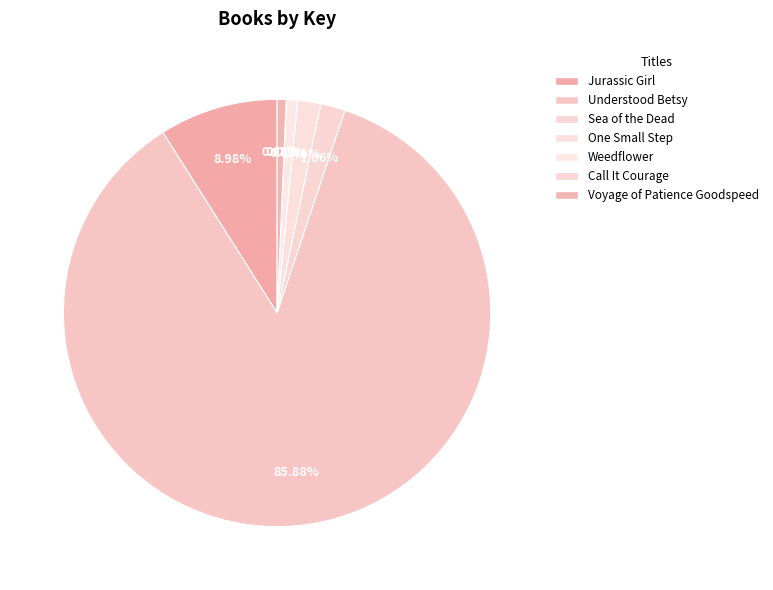

What percentage is the Understood Betsy slice, to the nearest percent?

86%